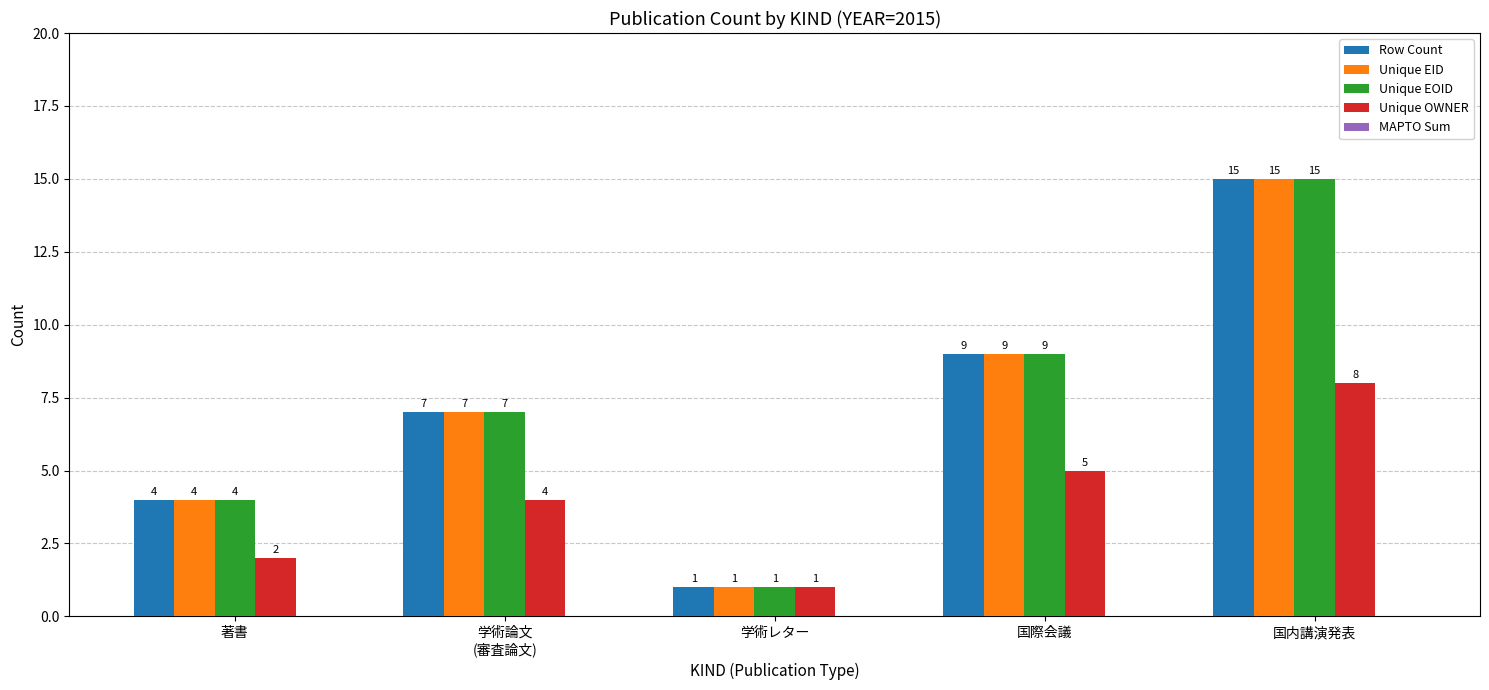

Count the Unique EOID values in the range 4 to 9.

3